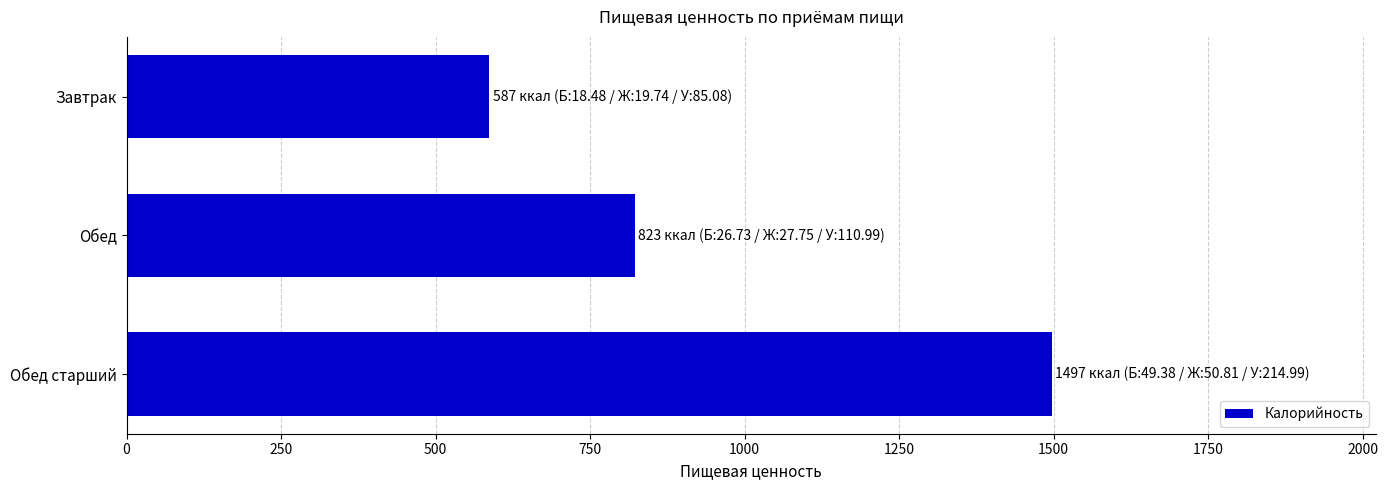

How many data points are less than 823?

1